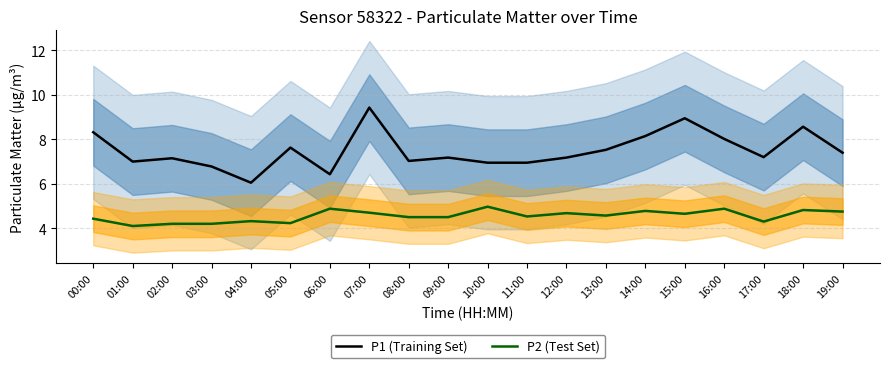

At which category is the sum across all series the highest?

07:00